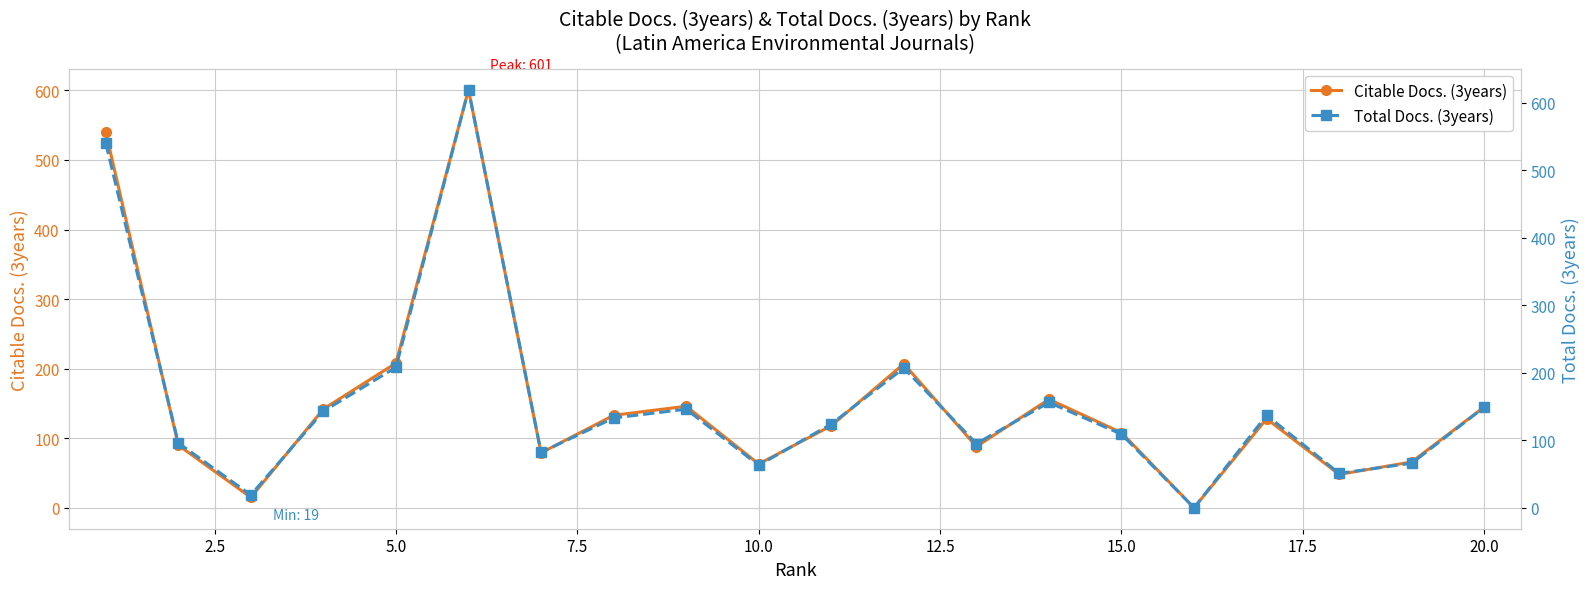

How many data points in Total Docs. (3years) are above 133?

9